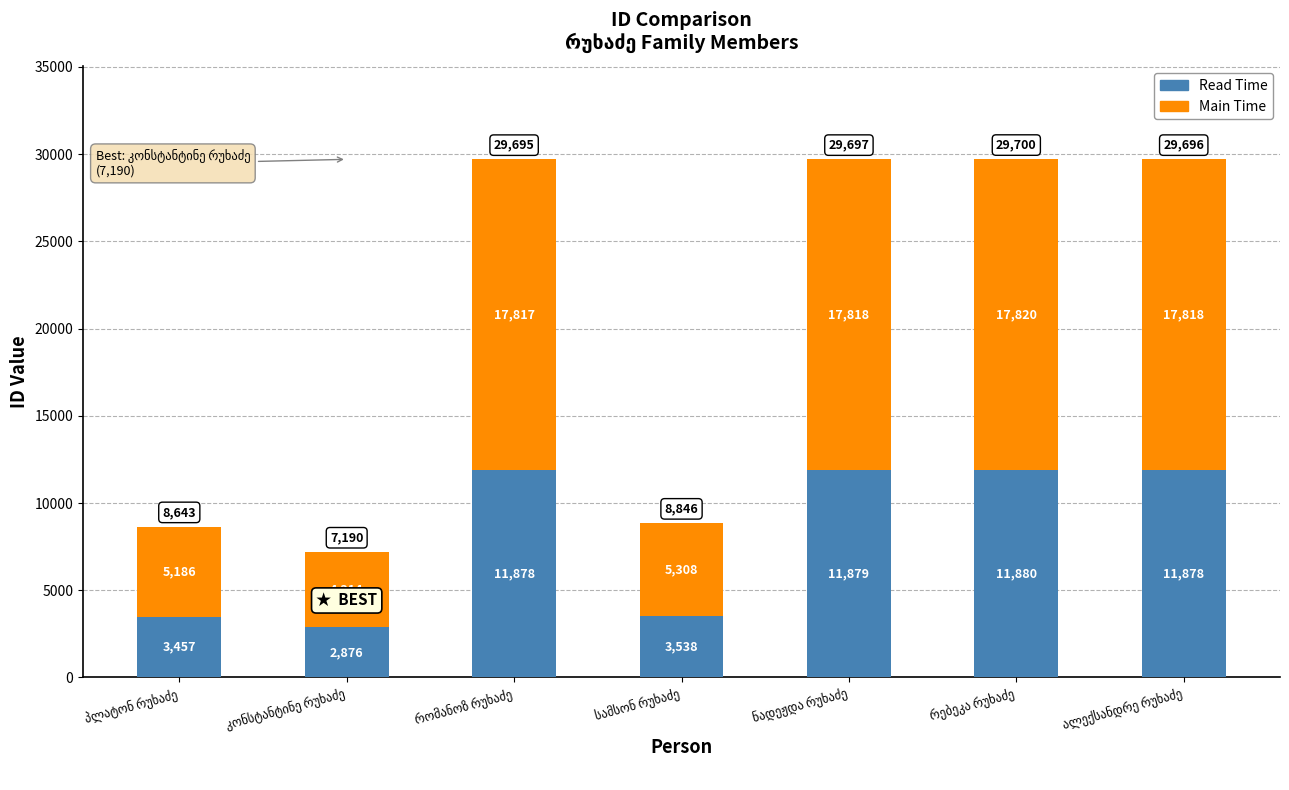

What is the minimum value for Read Time?

2876